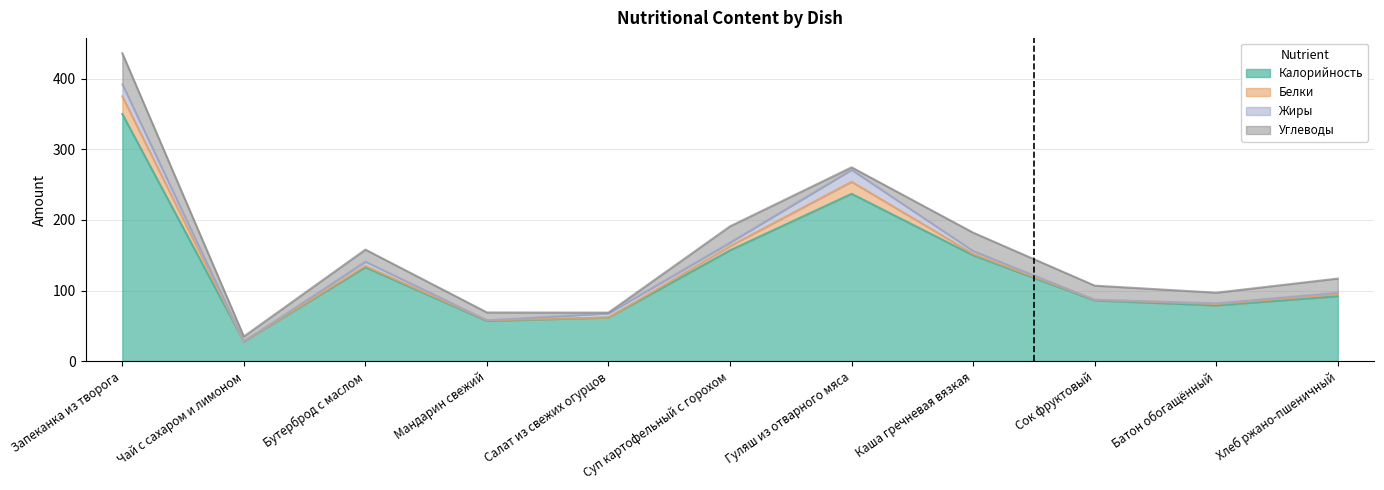

How many lines are shown in the chart?

4